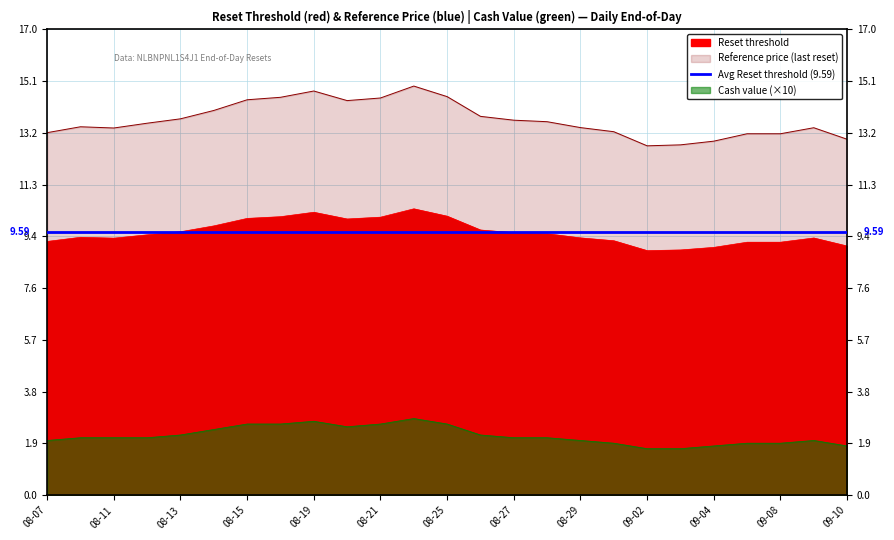

The Reset threshold series shows 9.1 at 09-10. True or false?

True